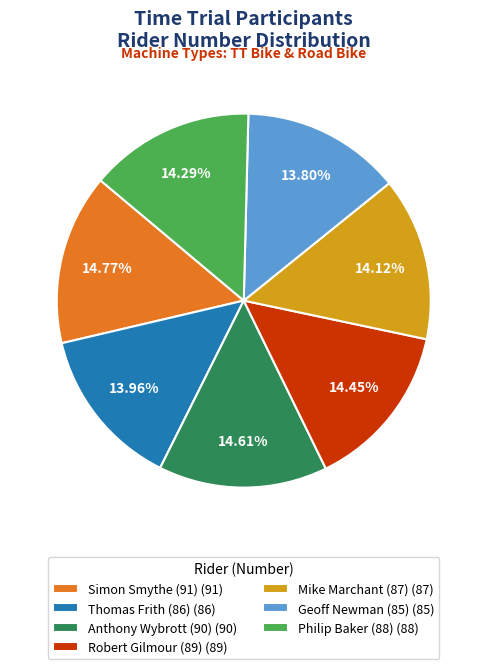

True or false: Simon Smythe (91) accounts for 15% of the total.

True